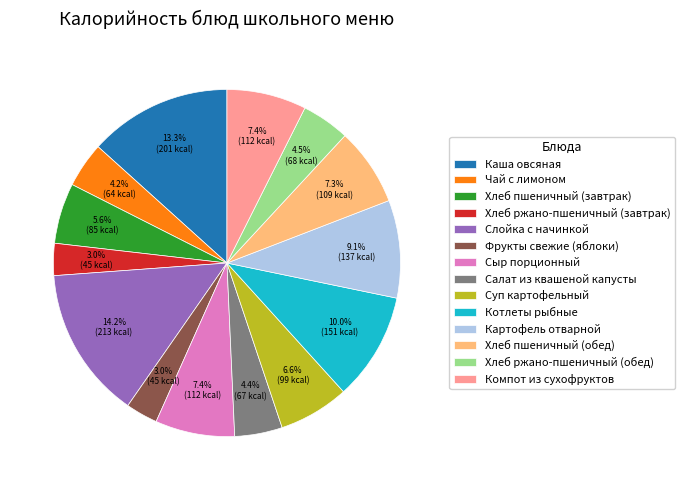

Which category has the biggest portion of the pie?

Слойка с начинкой